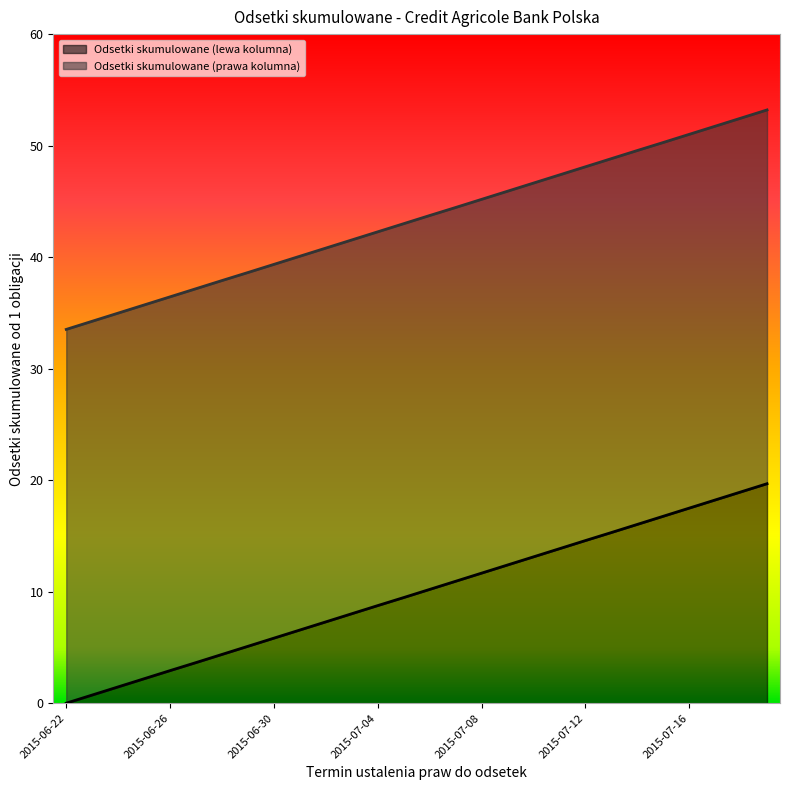

The Odsetki skumulowane (lewa kolumna) series shows 2.9 at 2015-06-26. True or false?

True